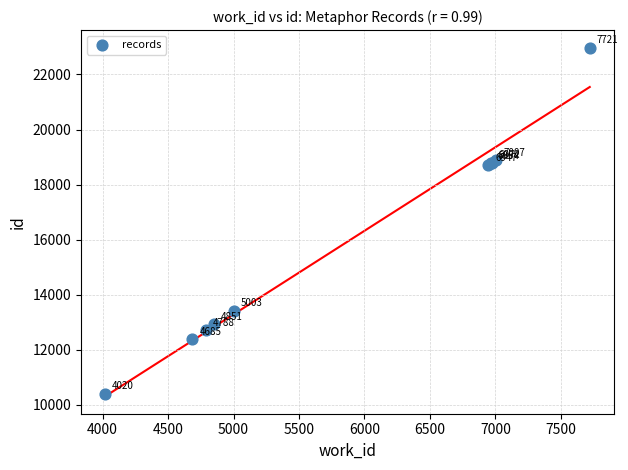

What Y value in the scatter plot is closest to 16694?

18721